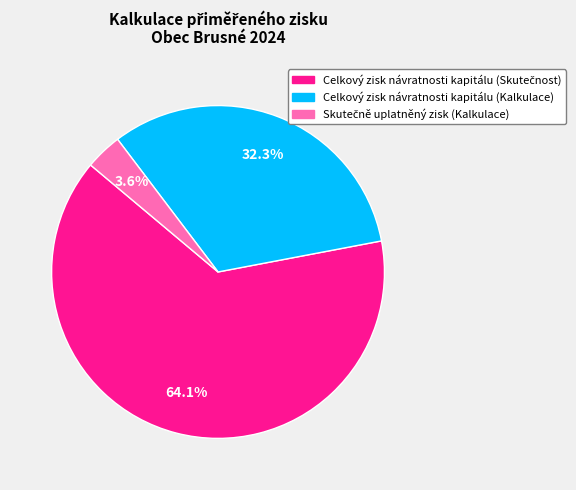

True or false: Celkový zisk návratnosti kapitálu (Kalkulace) accounts for 18% of the total.

False